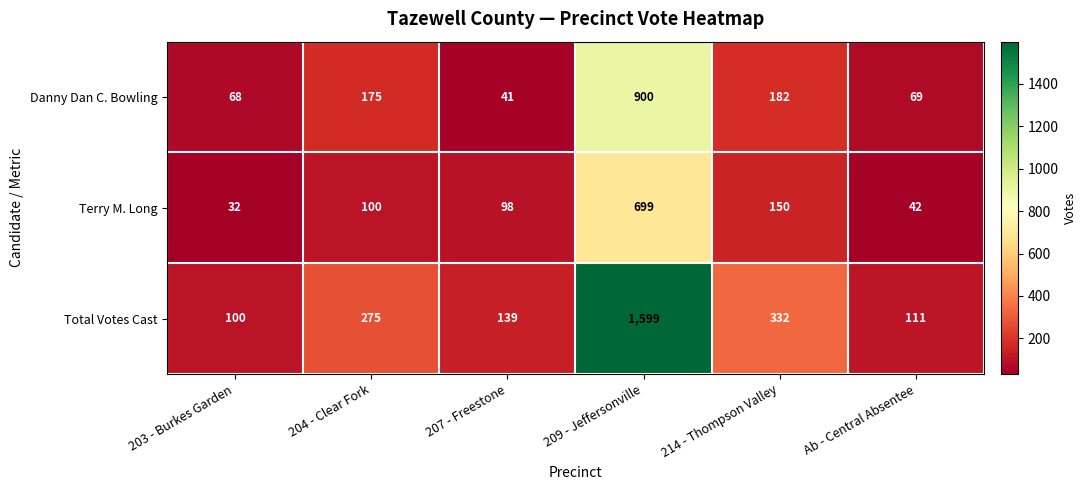

Reading left to right, transcribe all the data shown in this chart.

Danny Dan C. Bowling: 203 - Burkes Garden=68	204 - Clear Fork=175	207 - Freestone=41	209 - Jeffersonville=900	214 - Thompson Valley=182	Ab - Central Absentee=69
Terry M. Long: 203 - Burkes Garden=32	204 - Clear Fork=100	207 - Freestone=98	209 - Jeffersonville=699	214 - Thompson Valley=150	Ab - Central Absentee=42
Total Votes Cast: 203 - Burkes Garden=100	204 - Clear Fork=275	207 - Freestone=139	209 - Jeffersonville=1599	214 - Thompson Valley=332	Ab - Central Absentee=111